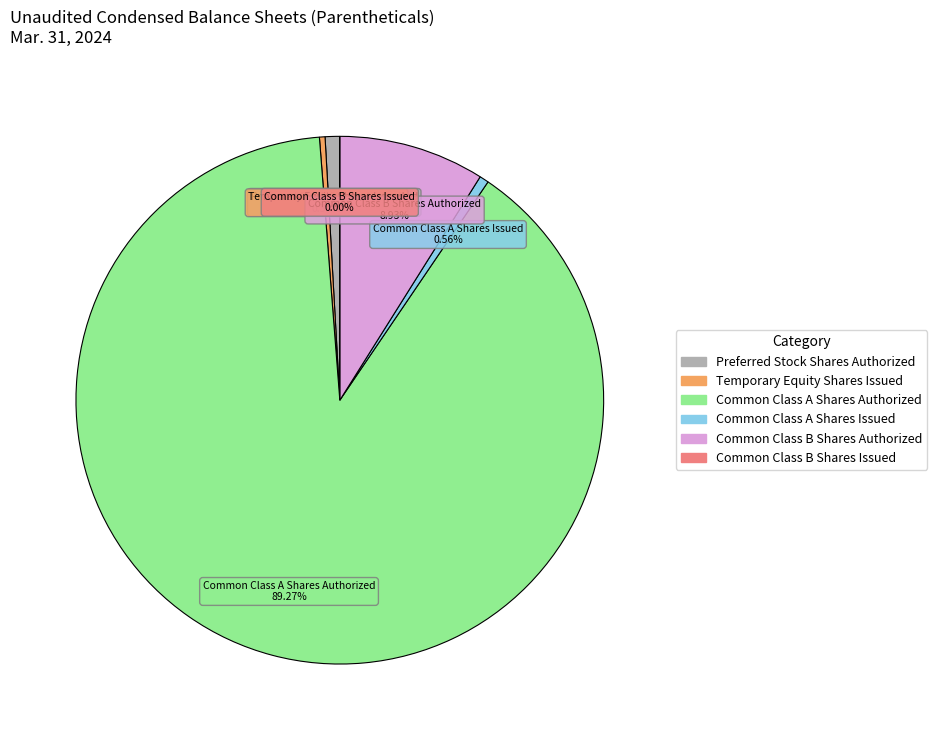

Which category accounts for the majority?

Common Class A Shares Authorized